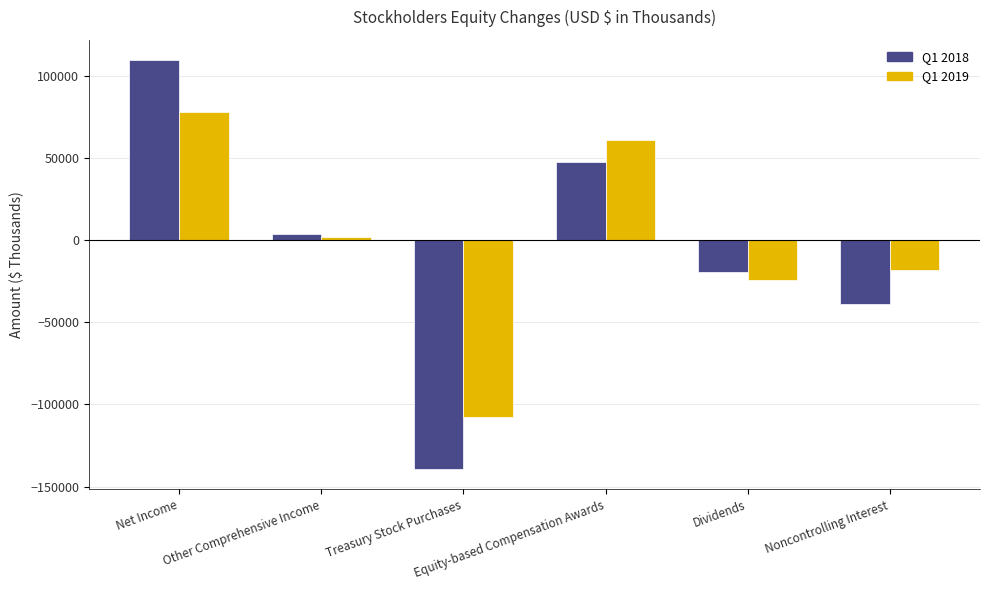

List the labels in order of Q1 2019 value, smallest first.

Treasury Stock Purchases, Dividends, Noncontrolling Interest, Other Comprehensive Income, Equity-based Compensation Awards, Net Income